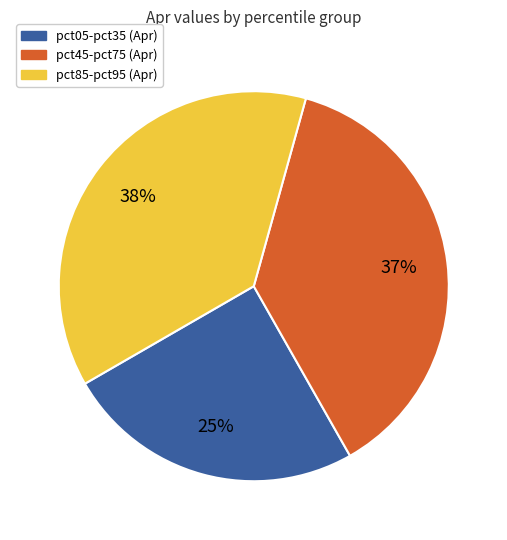

Is there a majority slice in this chart?

No